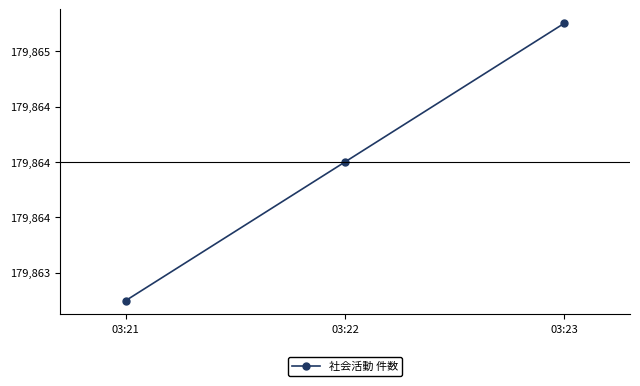

Does the chart have visible grid lines?

No